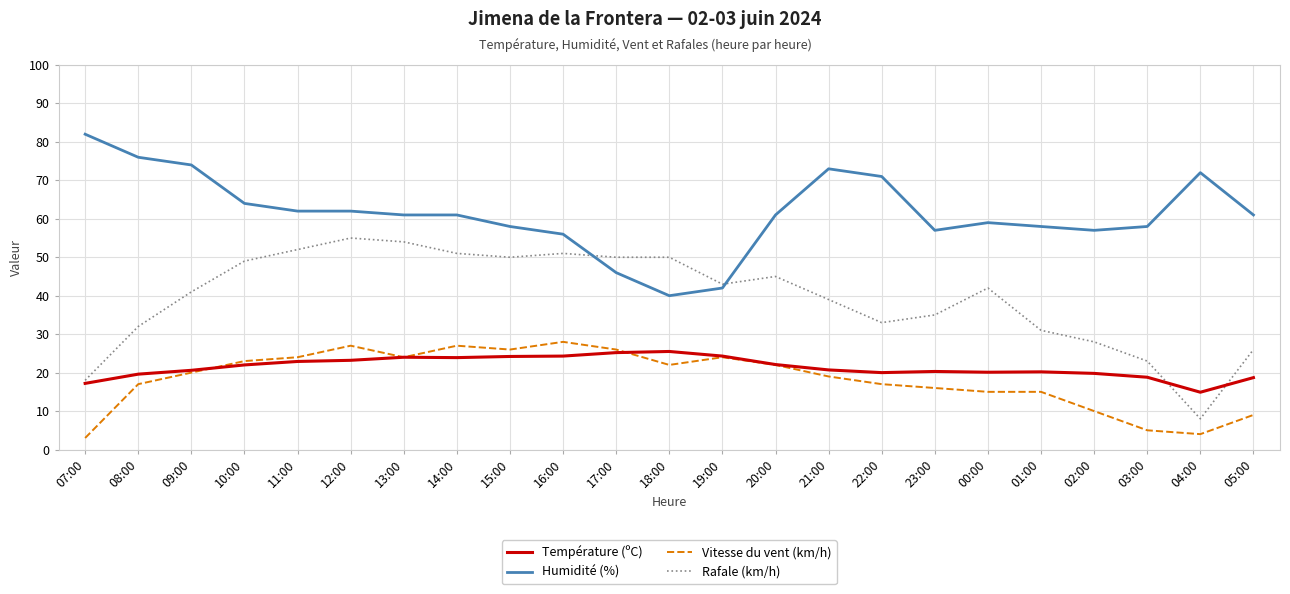

The value of Rafale (km/h) at 22:00 is 44.2. True or false?

False